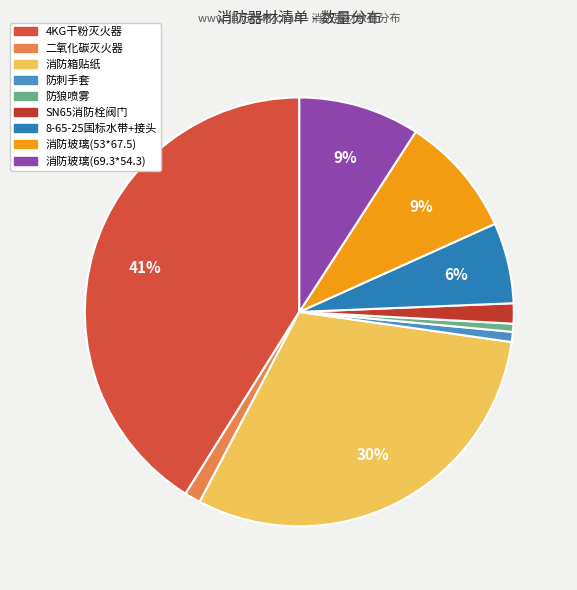

What percentage is the 消防玻璃(69.3*54.3) slice, to the nearest percent?

9%